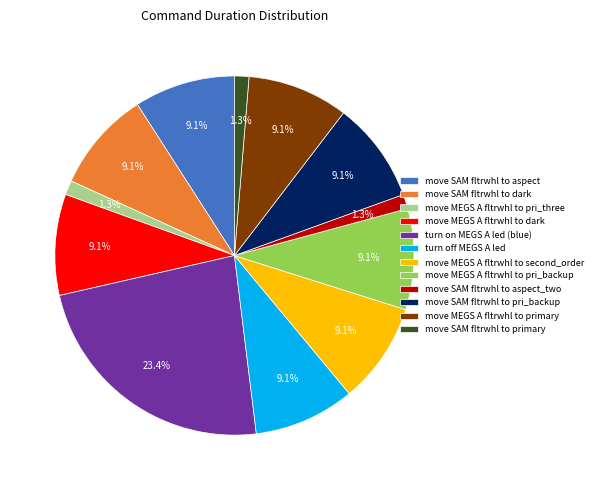

To the nearest percent, what is the difference between the move SAM fltrwhl to primary and move SAM fltrwhl to dark slice percentages?

8%